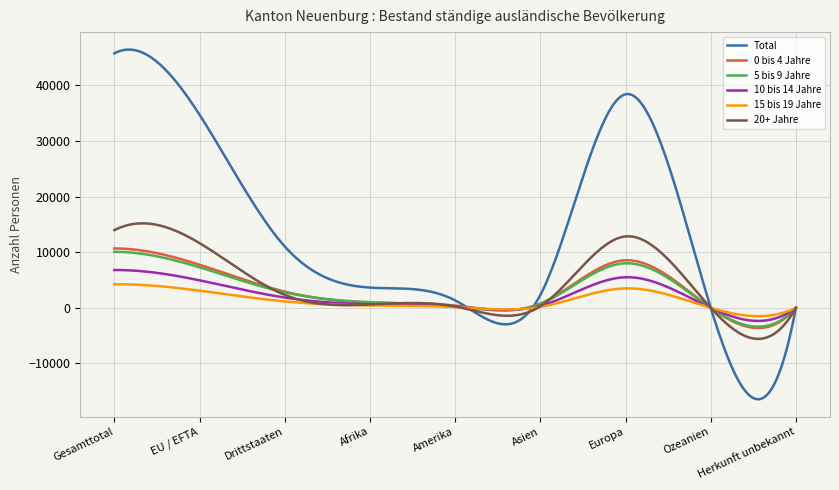

True or false: 0 bis 4 Jahre and 10 bis 14 Jahre intersect in this chart.

True